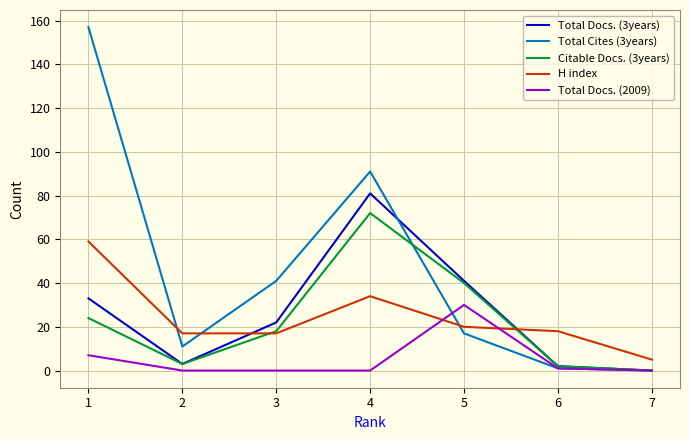

Which series has the largest range (max minus min)?

Total Cites (3years)